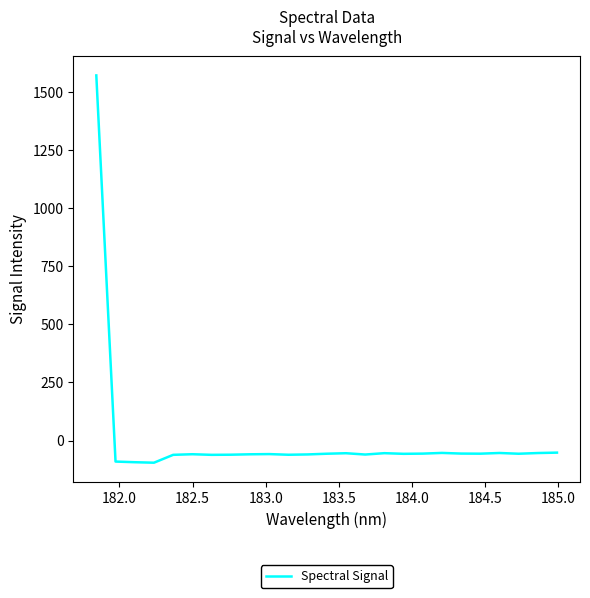

What is the difference between the maximum and minimum values?

1666.6